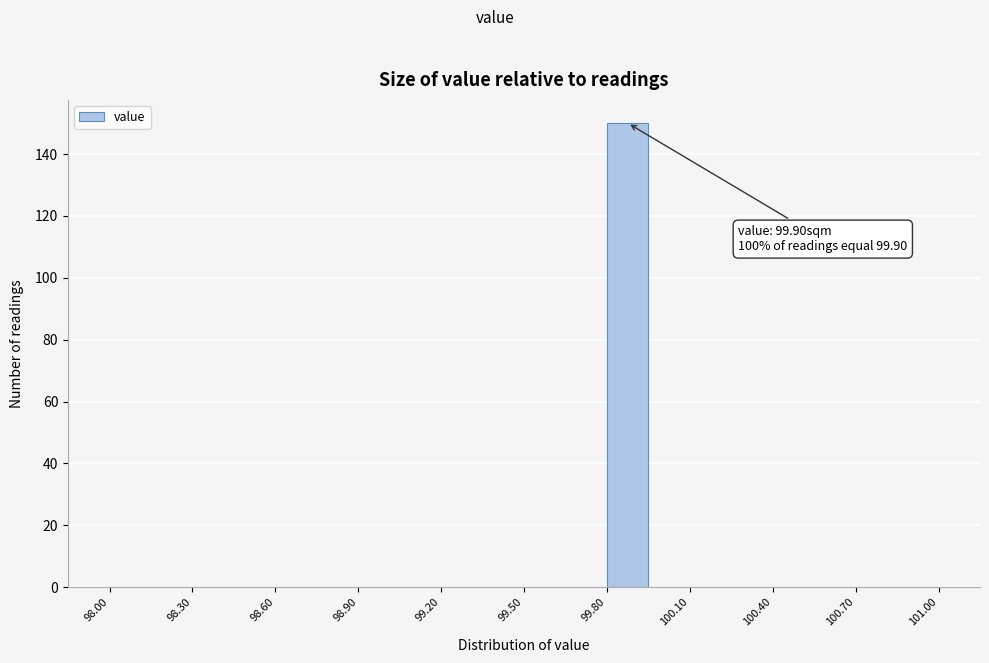

Around what value on the x-axis is the tallest bar? Give the approximate position of its centre, as read against the axis.

99.90